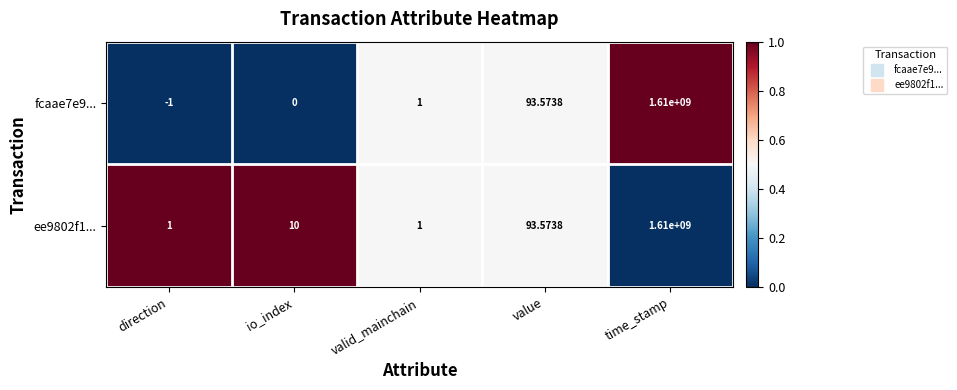

What is the greatest value displayed?

1610000000.0